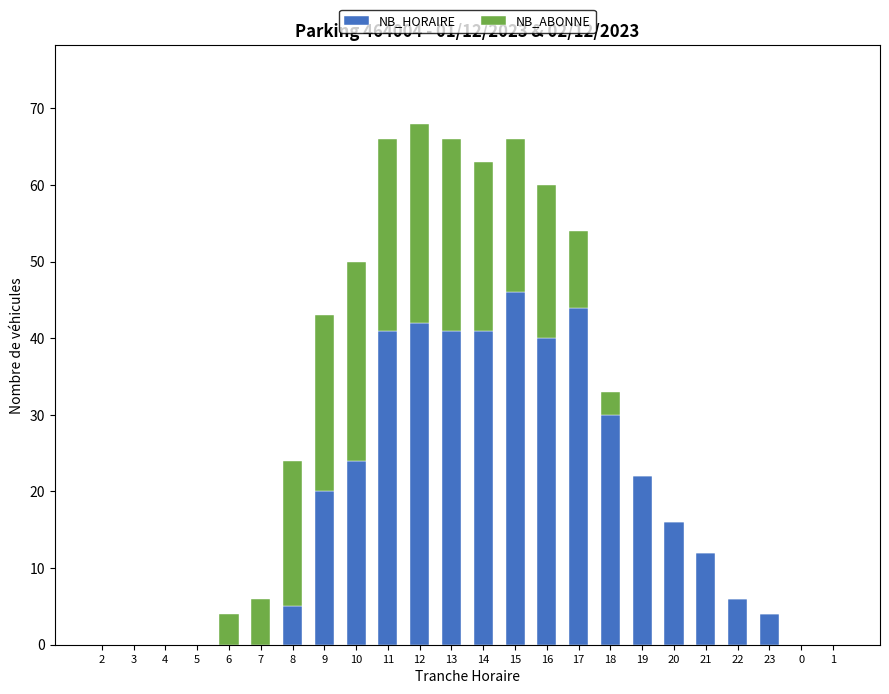

What is the sum of all NB_HORAIRE values?

434